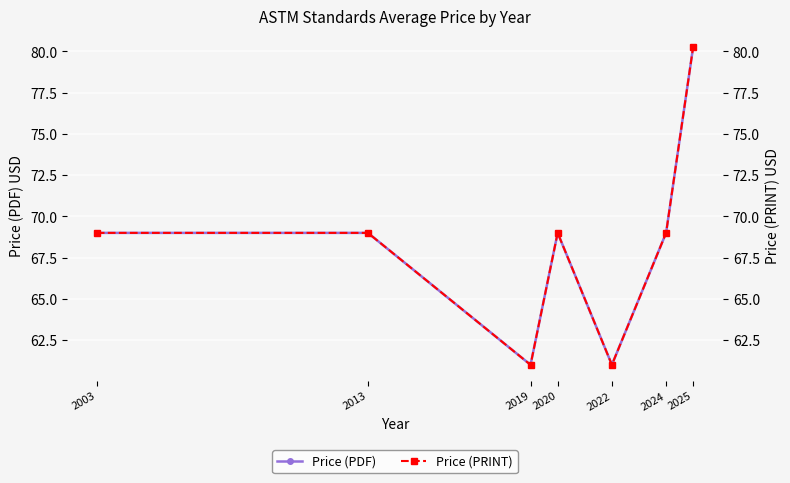

True or false: Price (PDF) scaled and Price (PRINT) intersect in this chart.

False